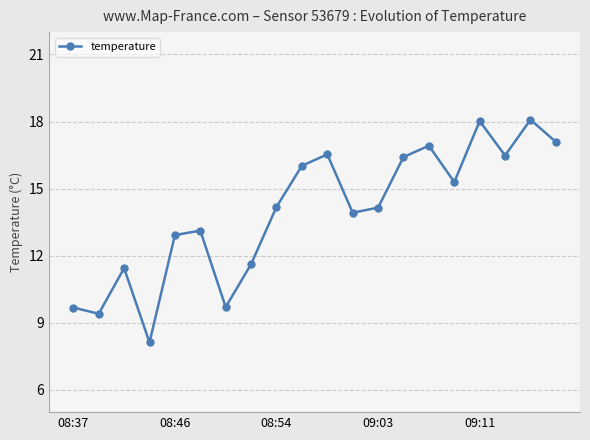

What is the average value?

14.0